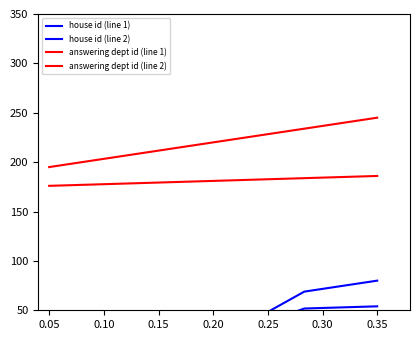

Which series has the largest range (max minus min)?

house id (line 1)